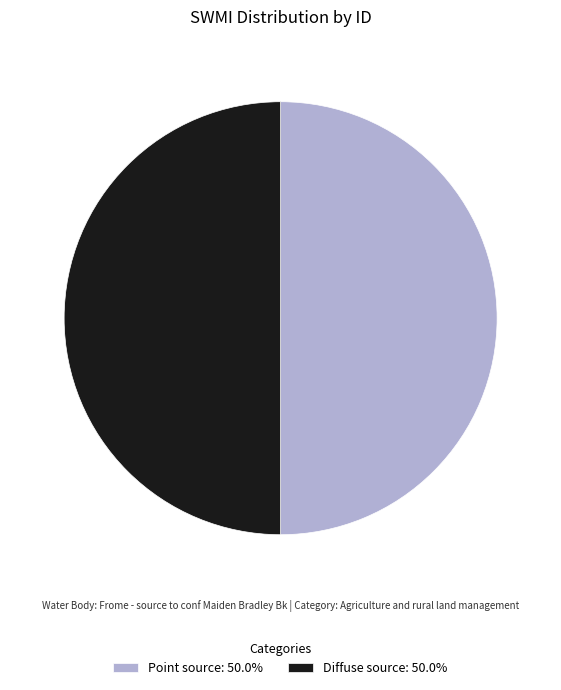

Combined, do Diffuse source: 50.0% and Point source: 50.0% account for over 50%?

Yes